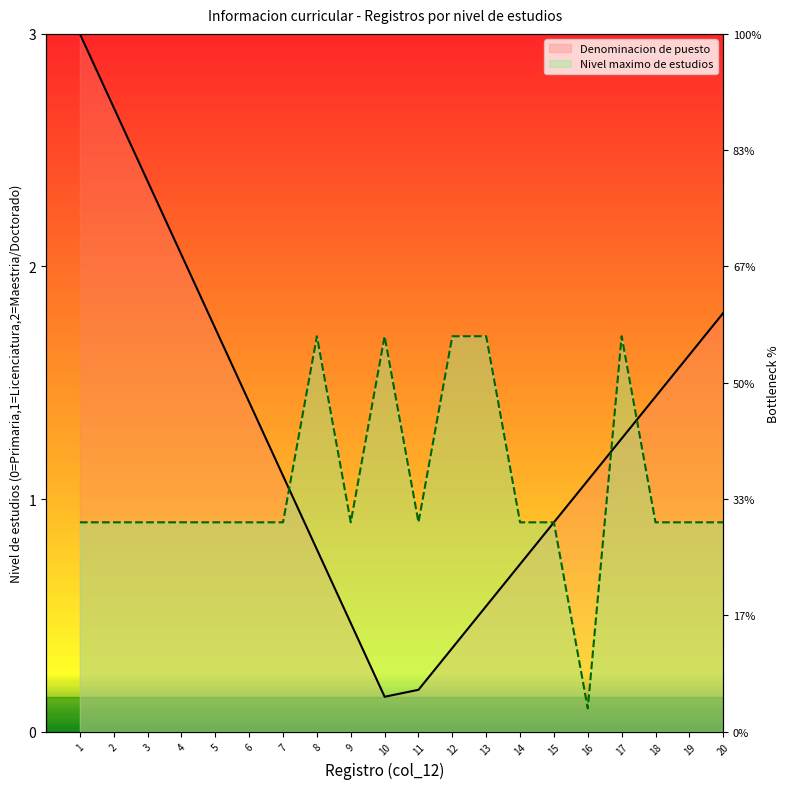

Reading left to right, transcribe all the data shown in this chart.

0.9	0.9	0.9	0.9	0.9	0.9	0.9	1.7	0.9	1.7	0.9	1.7	1.7	0.9	0.9	0.1	1.7	0.9	0.9	0.9